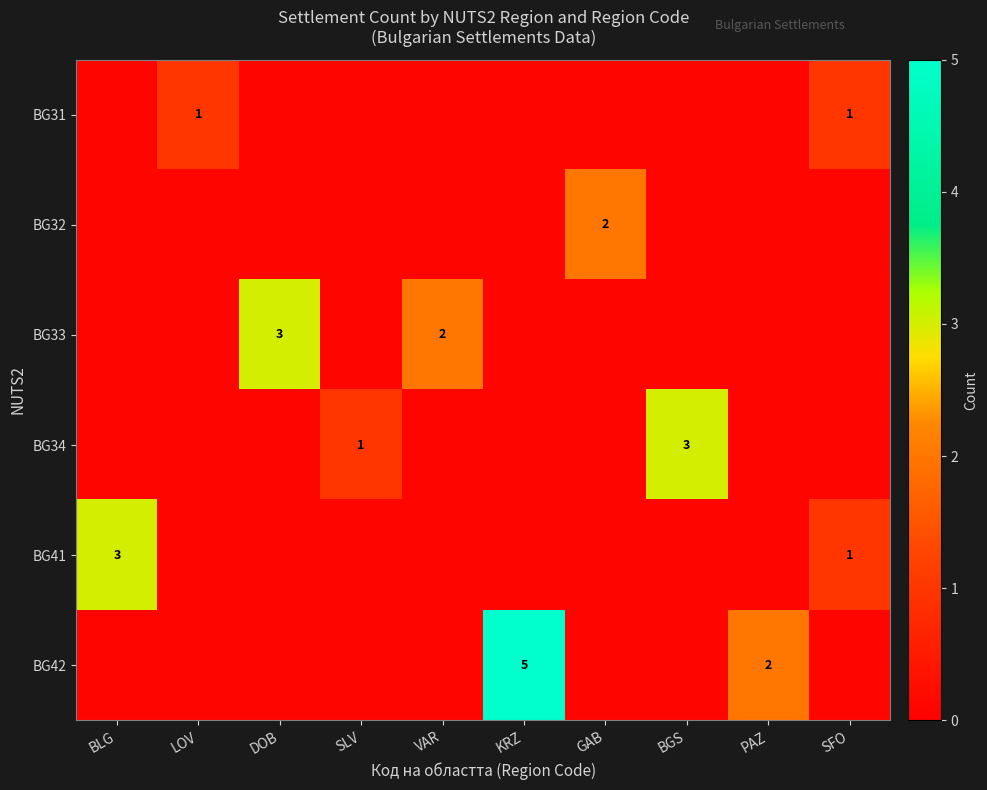

The BG31 series shows 0.6 at SFO. True or false?

False